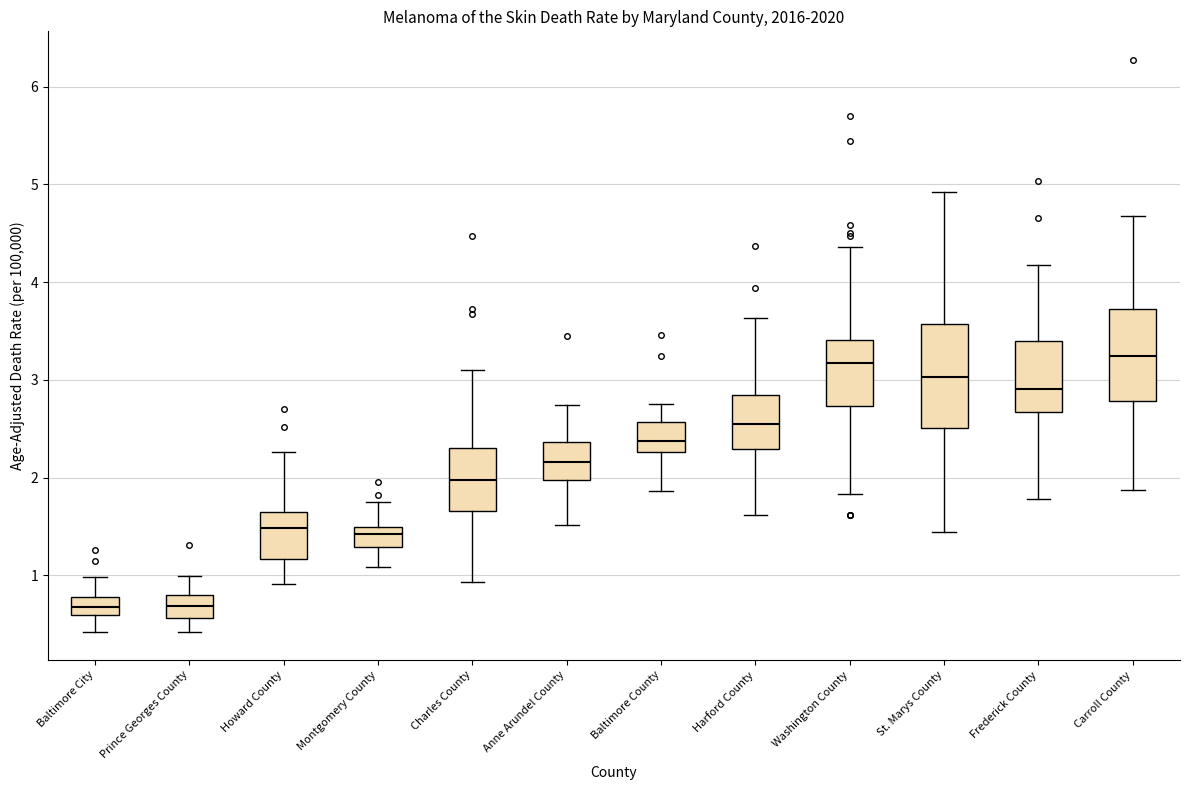

Reading left to right, read every box against the y-axis: the position of its median line, the range the box covers, and the ends of its whiskers. The values are not printed on the chart, so give them approximately, as read against the axis.

Baltimore City: median 0.7, box 0.6 to 0.8, whiskers 0.4 to 1.0
Prince Georges County: median 0.7, box 0.6 to 0.8, whiskers 0.4 to 1.0
Howard County: median 1.5, box 1.2 to 1.6, whiskers 0.9 to 2.3
Montgomery County: median 1.4, box 1.3 to 1.5, whiskers 1.1 to 1.8
Charles County: median 2.0, box 1.7 to 2.3, whiskers 0.9 to 3.1
Anne Arundel County: median 2.2, box 2.0 to 2.4, whiskers 1.5 to 2.7
Baltimore County: median 2.4, box 2.3 to 2.6, whiskers 1.9 to 2.8
Harford County: median 2.5, box 2.3 to 2.8, whiskers 1.6 to 3.6
Washington County: median 3.2, box 2.7 to 3.4, whiskers 1.8 to 4.4
St. Marys County: median 3.0, box 2.5 to 3.6, whiskers 1.4 to 4.9
Frederick County: median 2.9, box 2.7 to 3.4, whiskers 1.8 to 4.2
Carroll County: median 3.2, box 2.8 to 3.7, whiskers 1.9 to 4.7